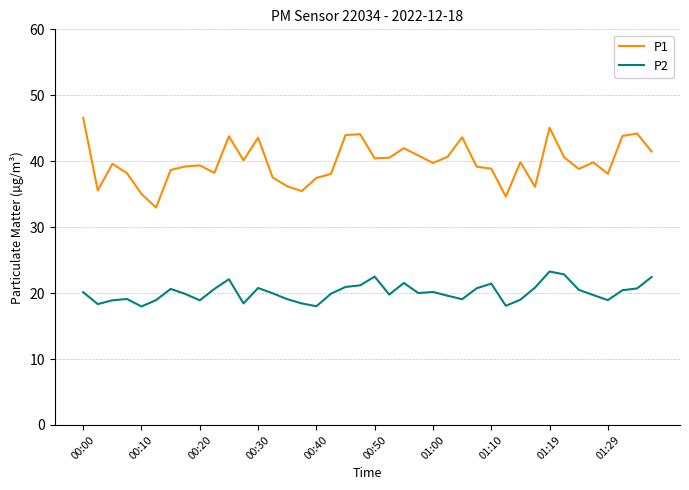

Which series has the largest total across all categories?

P1